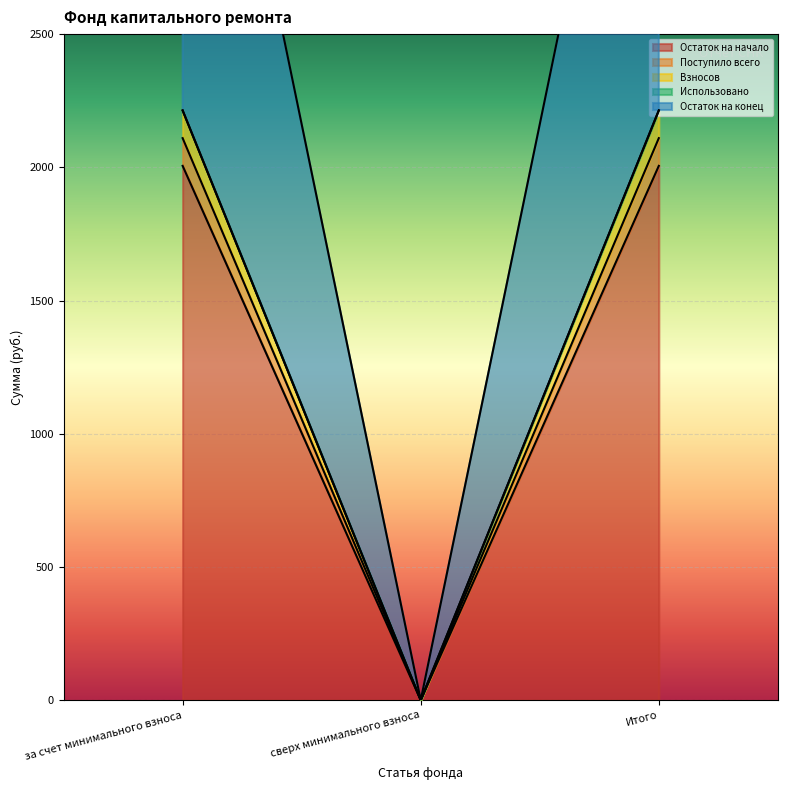

The value of Поступило всего at сверх минимального взноса is 0.0. True or false?

True